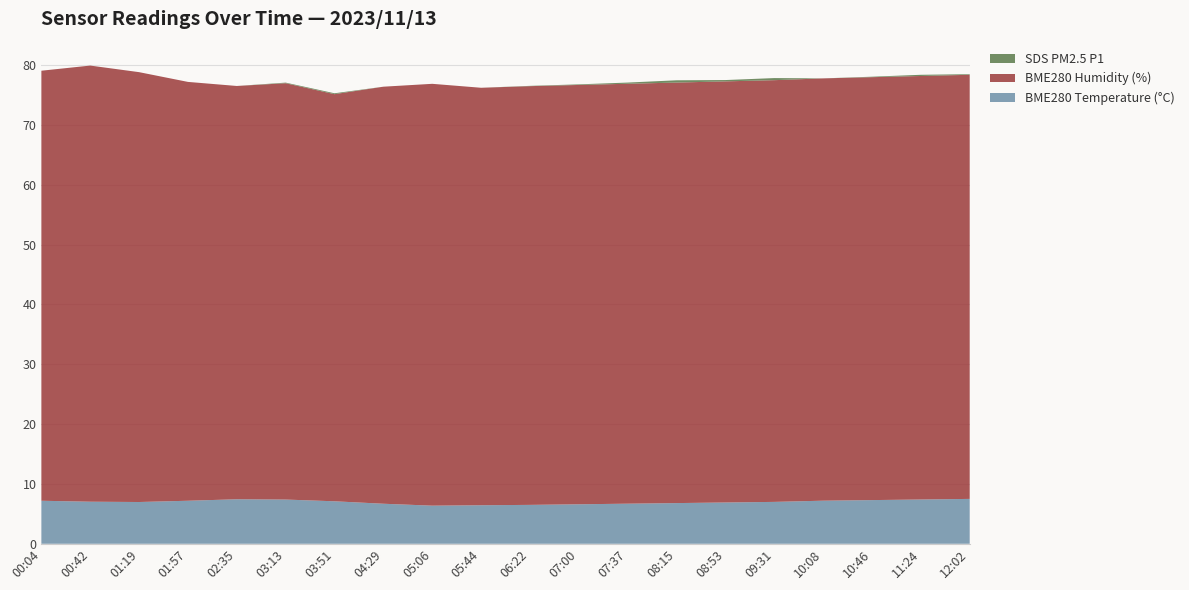

Reading left to right, extract all data points from this chart.

BME280_temperature: 00:04=7.2	00:42=7.0	01:19=7.0	01:57=7.2	02:35=7.4	03:13=7.4	03:51=7.1	04:29=6.7	05:06=6.4	05:44=6.4	06:22=6.5	07:00=6.6	07:37=6.7	08:15=6.8	08:53=6.9	09:31=7.0	10:08=7.2	10:46=7.3	11:24=7.4	12:02=7.5
BME280_humidity: 00:04=71.9	00:42=72.9	01:19=71.9	01:57=70.0	02:35=69.1	03:13=69.6	03:51=68.1	04:29=69.7	05:06=70.5	05:44=69.8	06:22=70.0	07:00=70.1	07:37=70.2	08:15=70.3	08:53=70.4	09:31=70.5	10:08=70.6	10:46=70.7	11:24=70.8	12:02=70.9
SDS_P1: 00:04=0.0	00:42=0.0	01:19=0.0	01:57=0.0	02:35=0.0	03:13=0.1	03:51=0.1	04:29=0.0	05:06=0.0	05:44=0.0	06:22=0.1	07:00=0.1	07:37=0.2	08:15=0.4	08:53=0.2	09:31=0.3	10:08=0.0	10:46=0.1	11:24=0.2	12:02=0.1